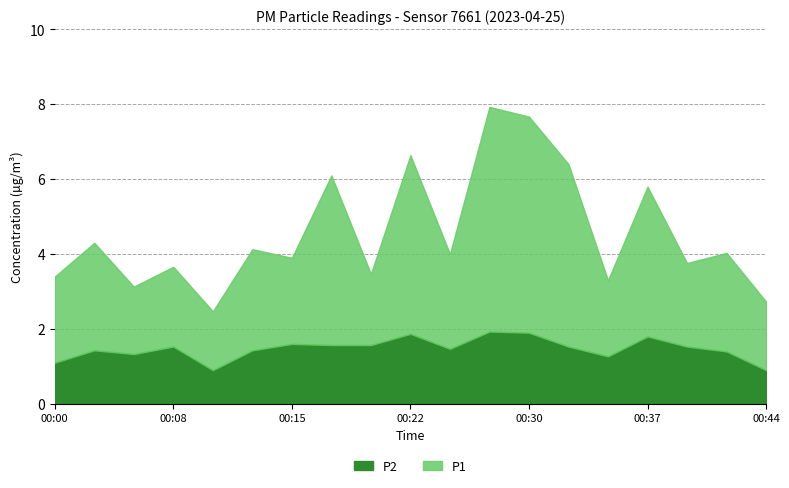

At which category is the sum across all series the highest?

00:27